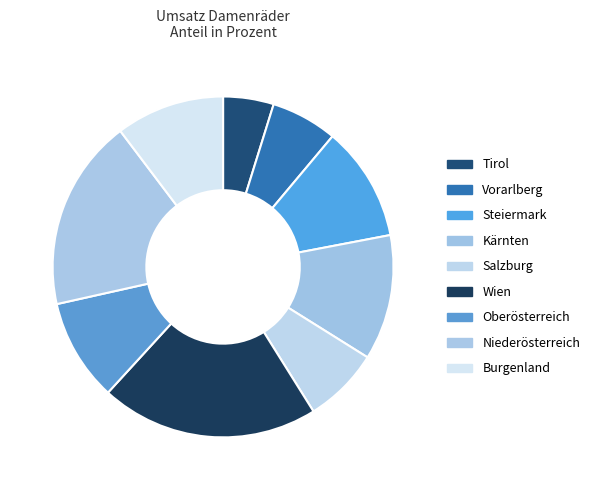

Is Burgenland the majority of the pie?

No